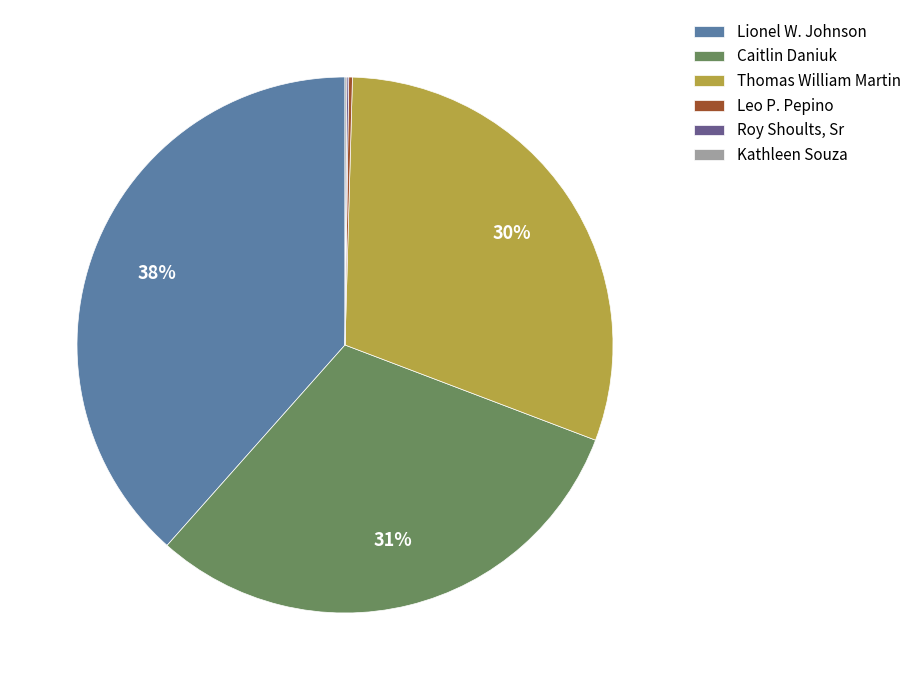

Is there any slice that represents more than half of the pie?

No